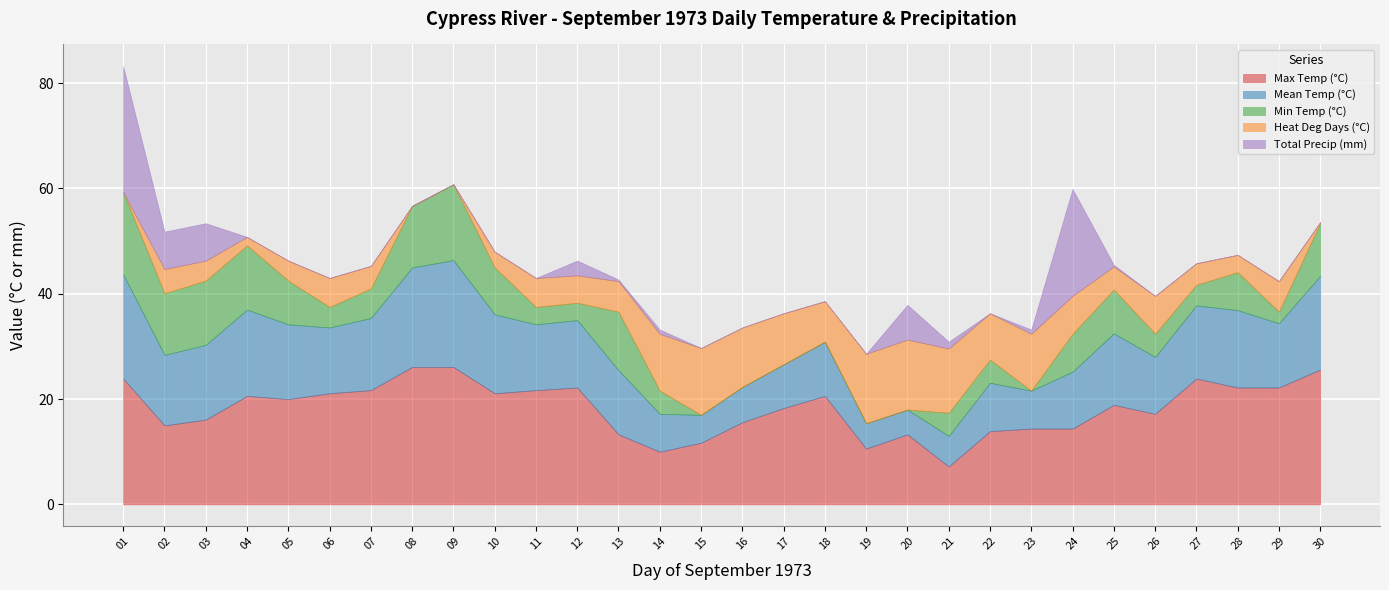

What is the value of the Max Temp (°C) point at the 17th from the left?

18.3